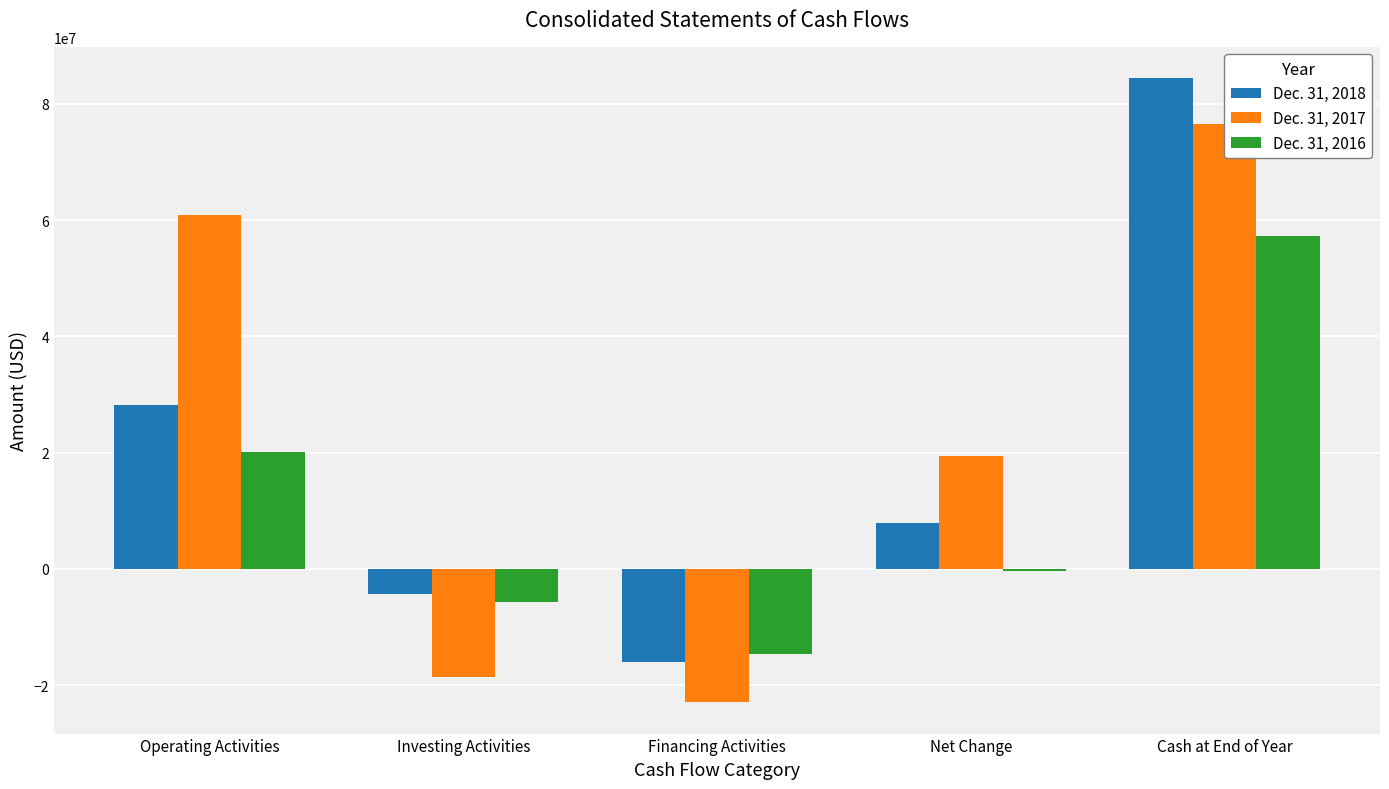

Which series changed the most between Operating Activities and Investing Activities?

Dec. 31, 2017